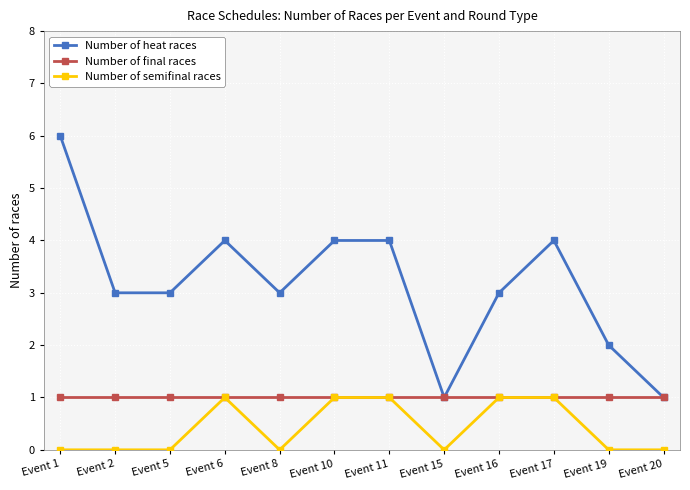

True or false: Number of heat races has more than 0 points higher than both neighbors.

True